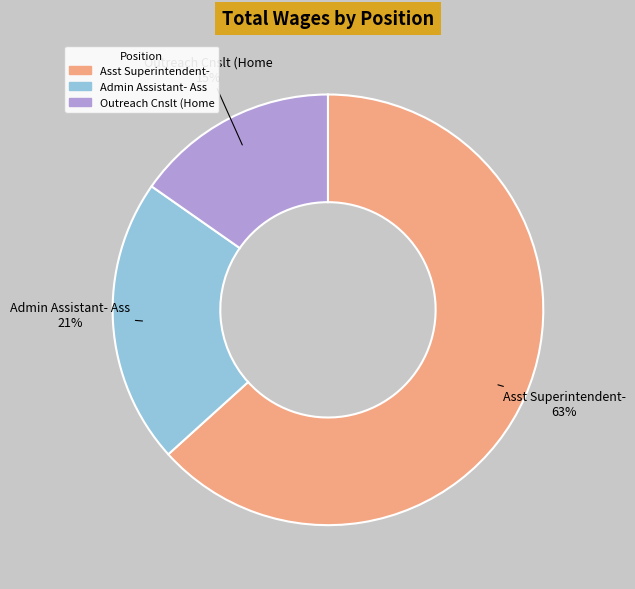

Which has a higher value, Asst Superintendent- or Outreach Cnslt (Home?

Asst Superintendent-